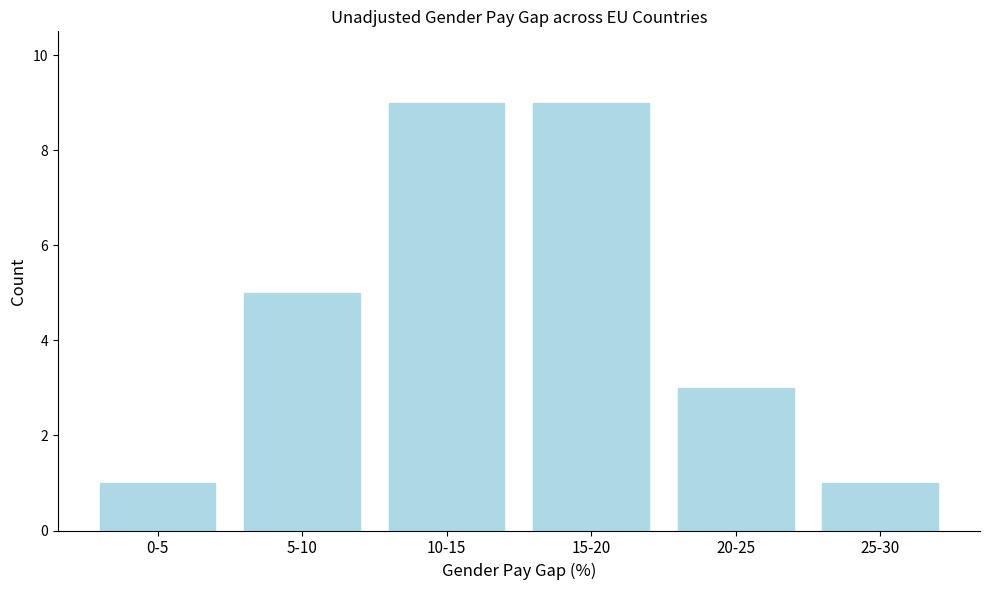

Reading right to left, list all the values displayed in this chart.

25-30=1	20-25=3	15-20=9	10-15=9	5-10=5	0-5=1